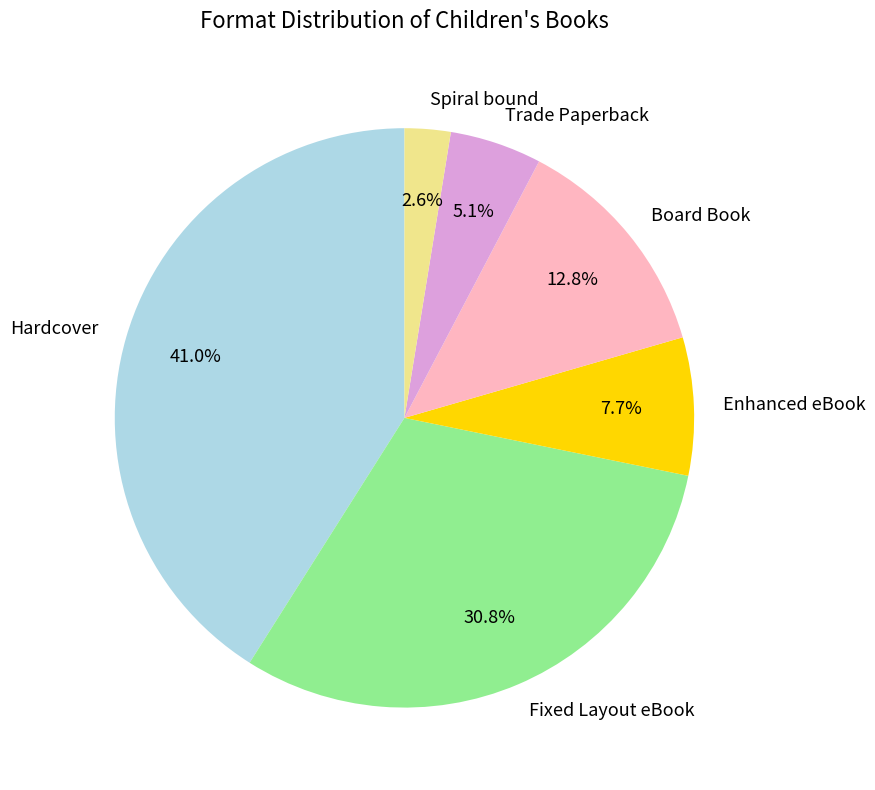

What percentage is the Hardcover slice, to the nearest percent?

41%